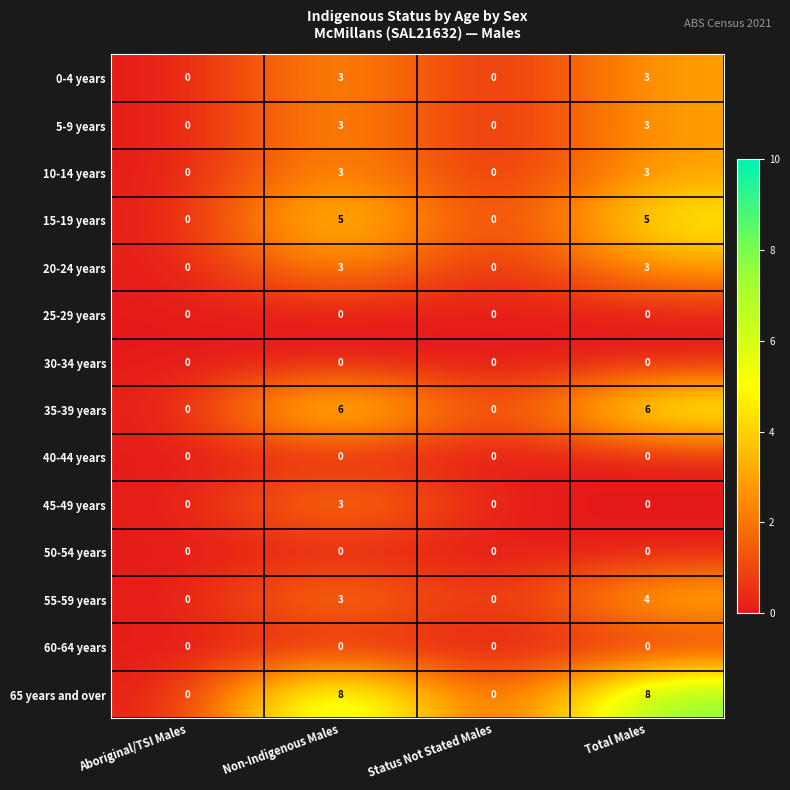

What is the approximate value of 15-19 years at Non-Indigenous Males?

5